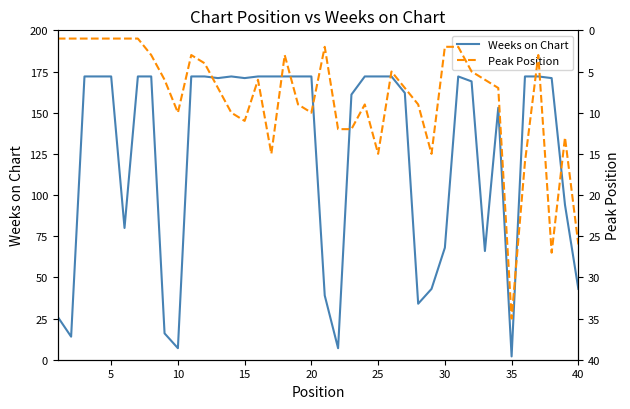

List the series in order of their peak value, highest first.

Weeks on Chart, Peak Position